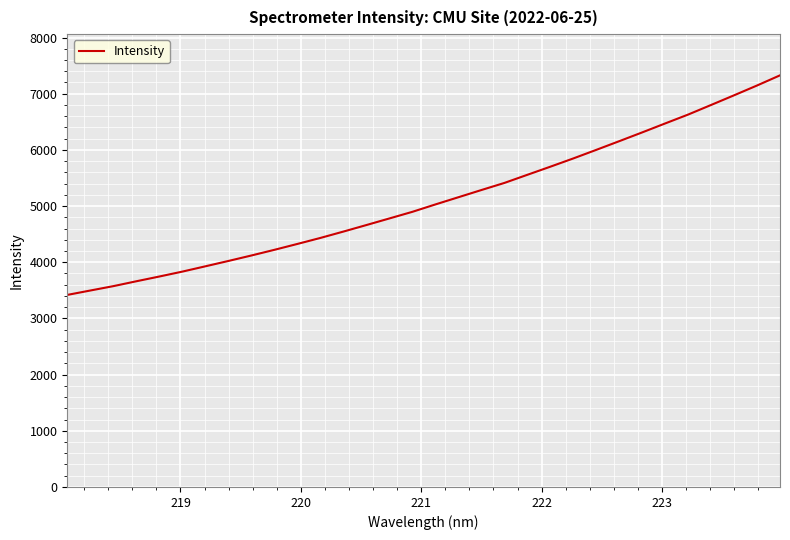

How many series are shown in this chart?

1